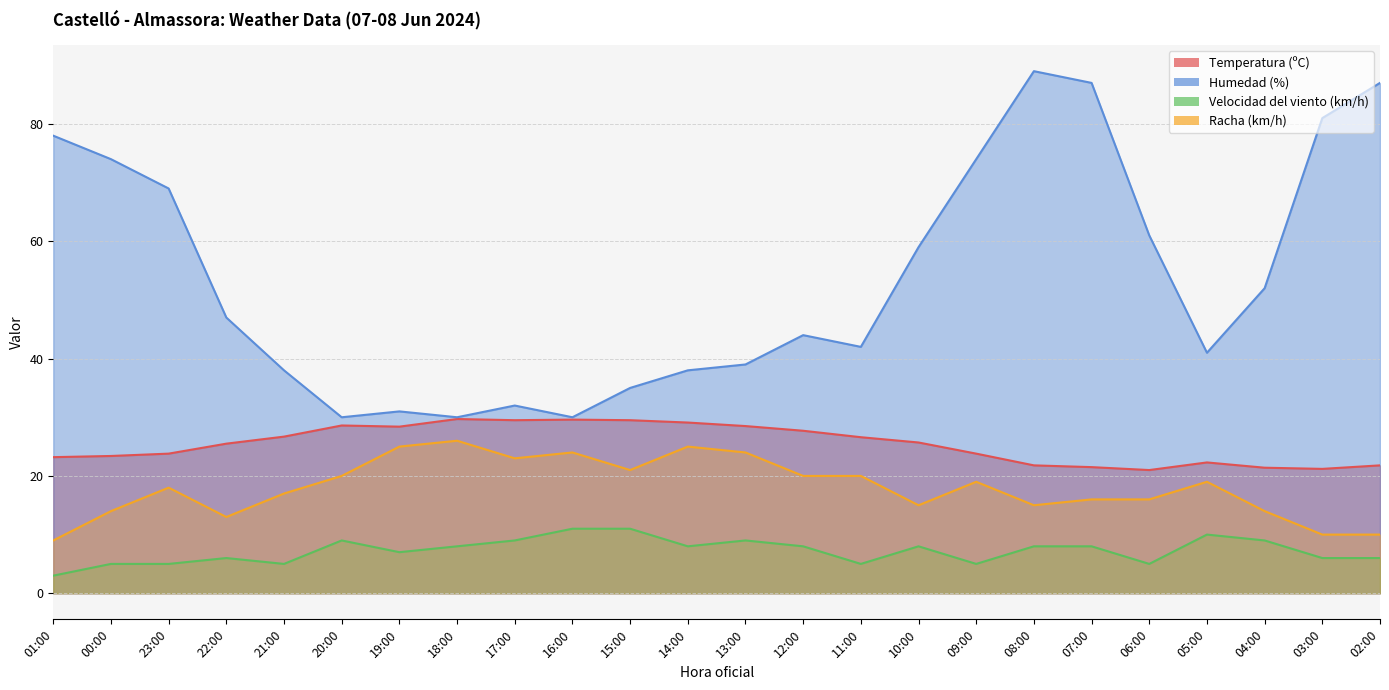

At which category does Temperatura (ºC) reach its first local peak?

20:00